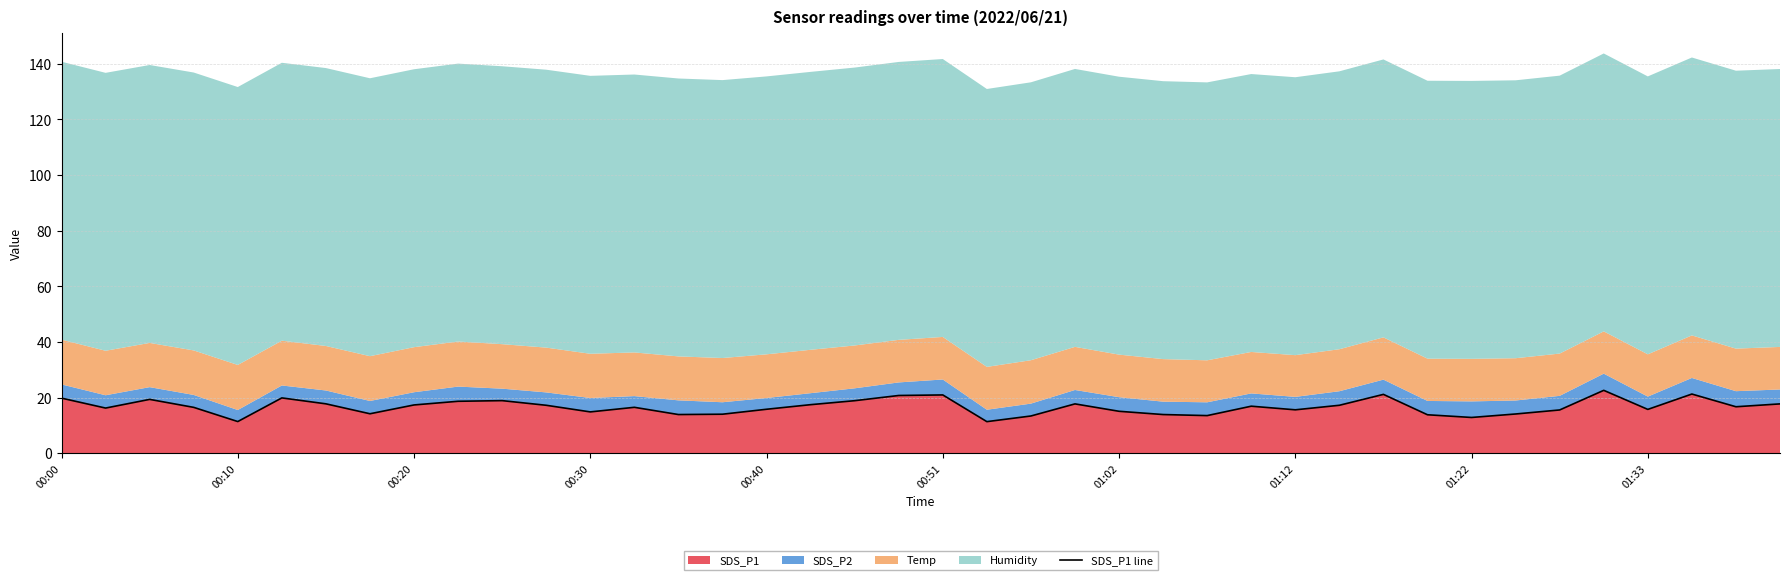

At which category does the chart reach its minimum across all series?

21